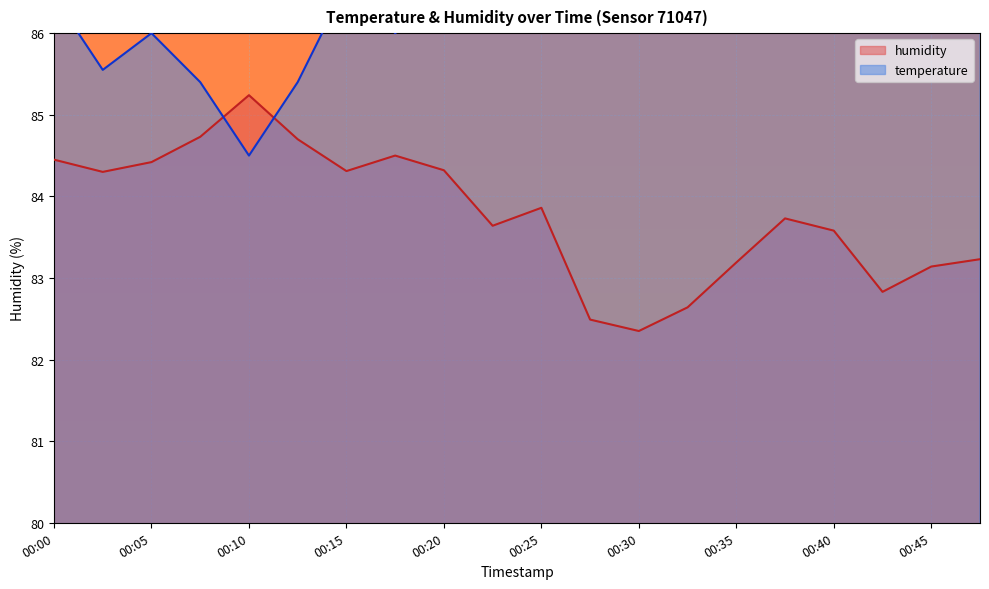

Between 00:15 and 00:47, which series saw the biggest shift?

temperature